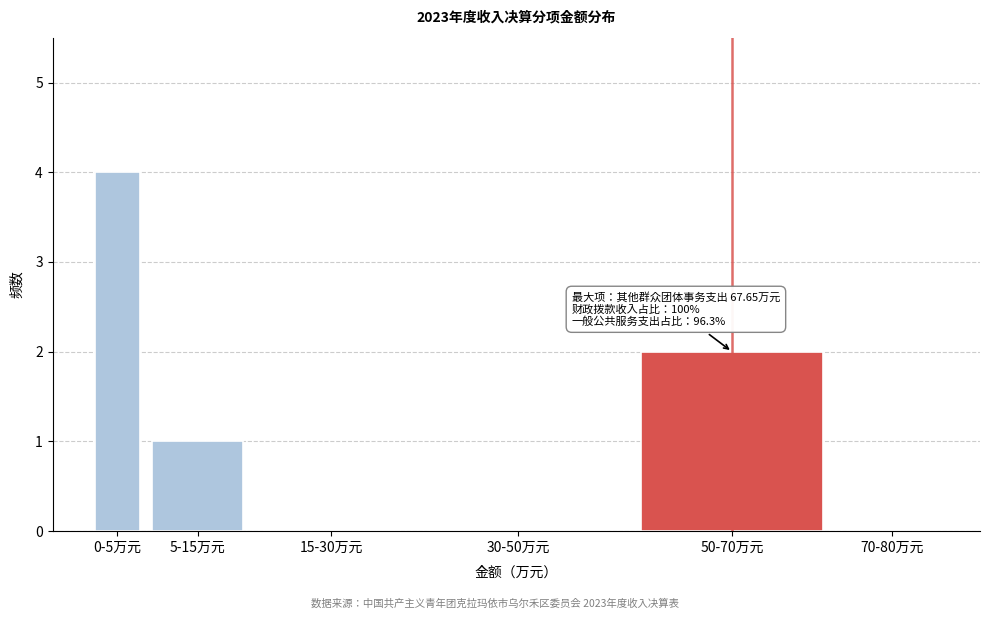

True or false: the data shows 0 at 15-30万元.

True